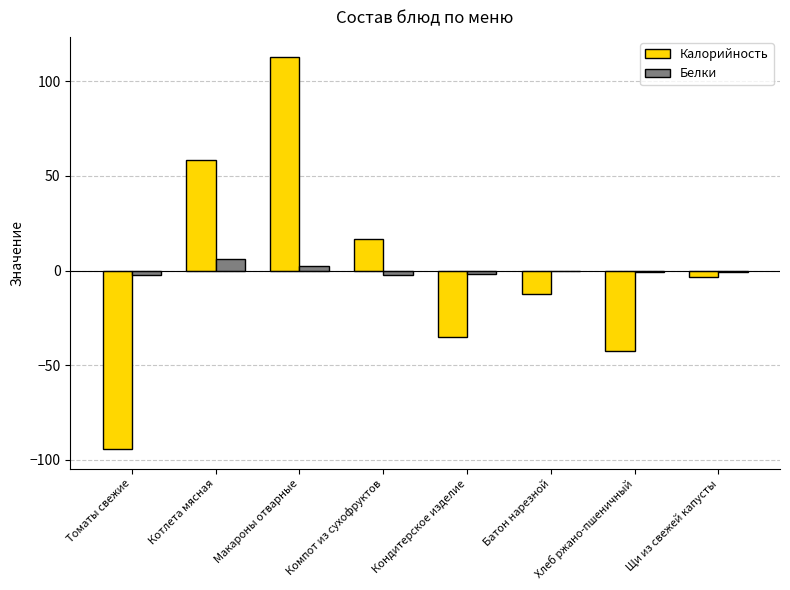

What is the maximum value shown in the chart?

113.1